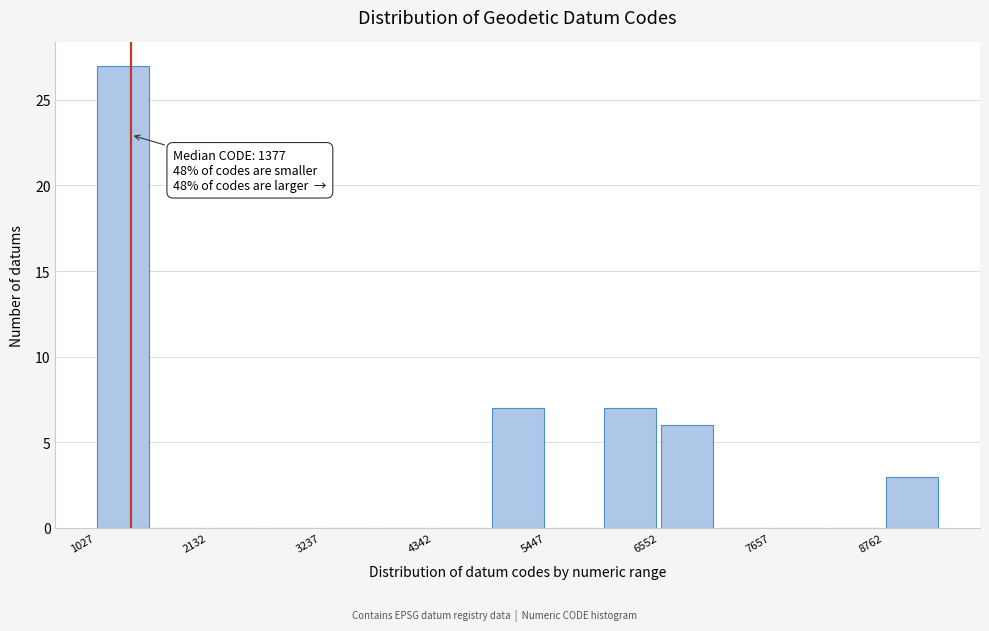

Read against the x-axis, roughly where is the centre of the tallest bar?

1400